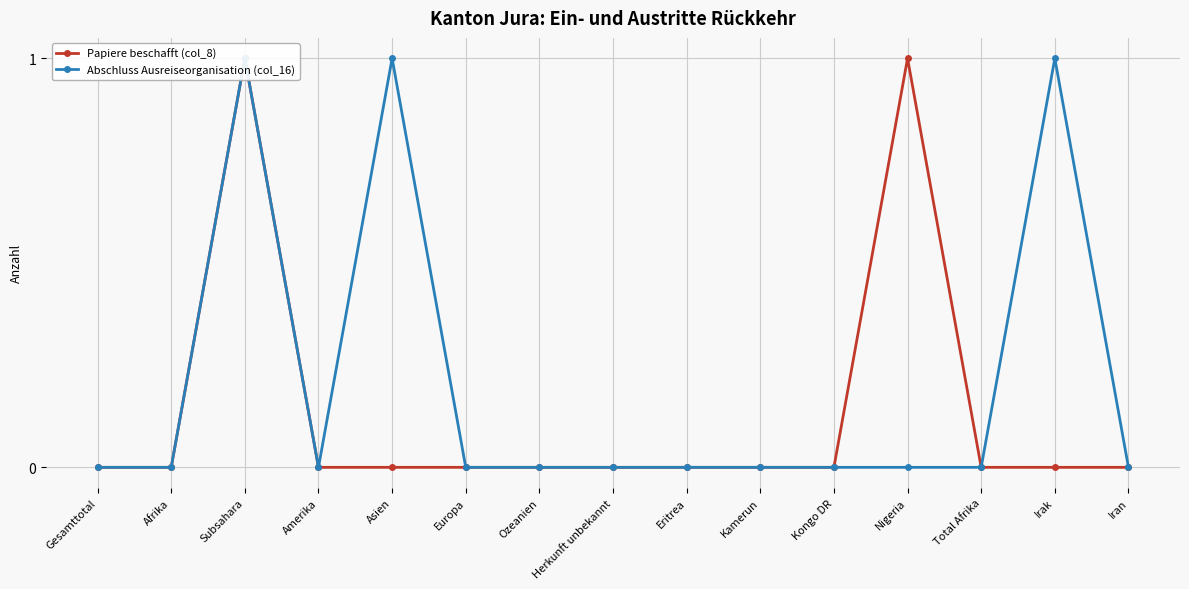

At which label does Abschluss Ausreiseorganisation (col_16) reach its minimum?

Gesamttotal